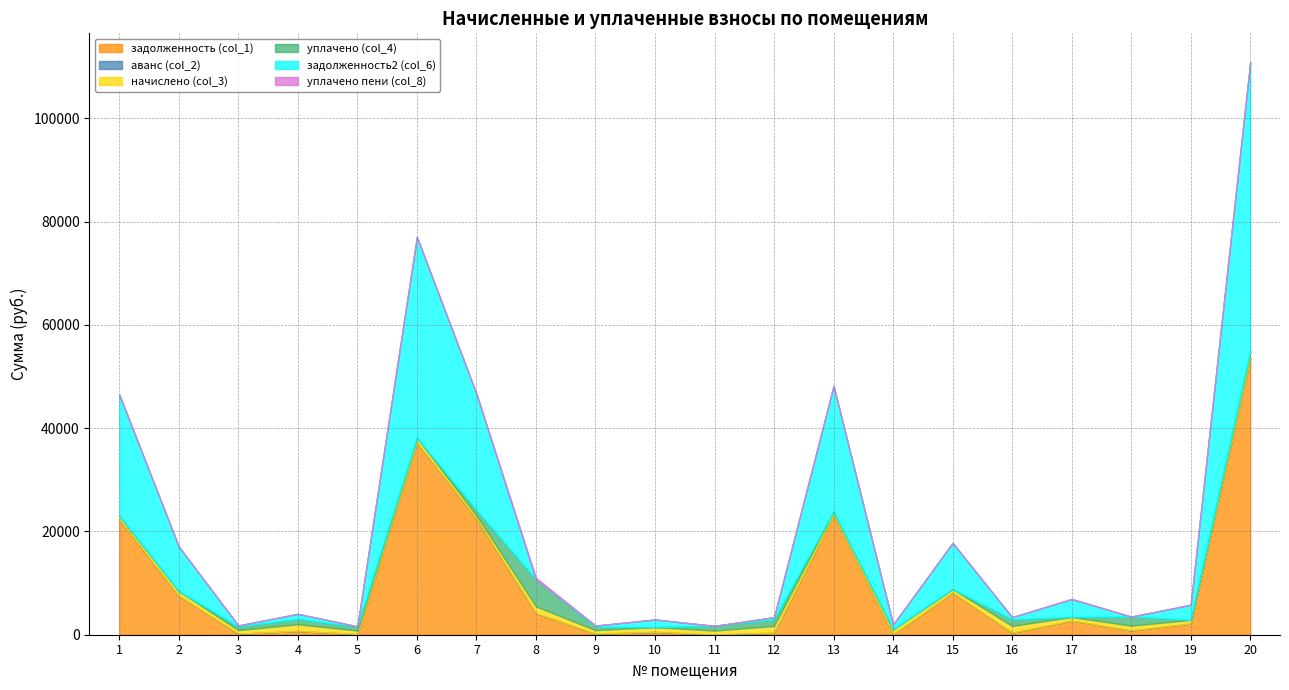

True or false: задолженность2 (col_6) and уплачено (col_4) intersect in this chart.

True